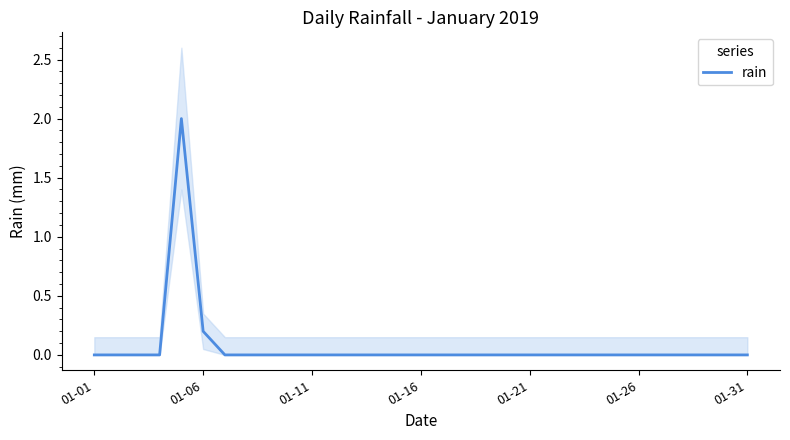

Reading right to left, extract all data points from this chart.

0.0	0.0	0.0	0.0	0.0	0.0	0.0	0.0	0.0	0.0	0.0	0.0	0.0	0.0	0.0	0.0	0.0	0.0	0.0	0.0	0.0	0.0	0.0	0.0	0.0	0.2	2.0	0.0	0.0	0.0	0.0